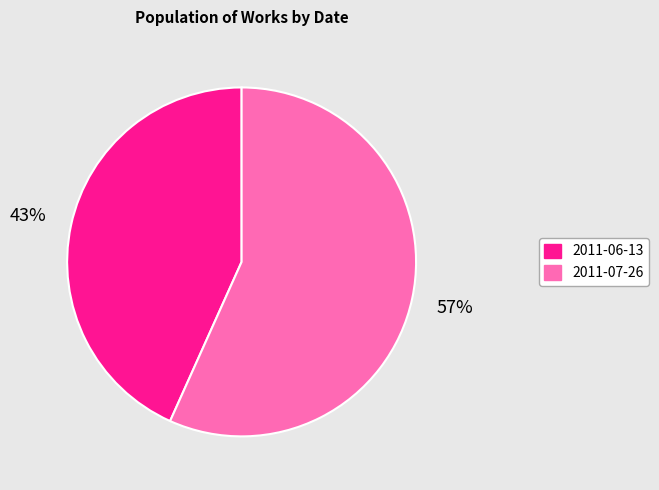

Which slice is the largest?

2011-07-26